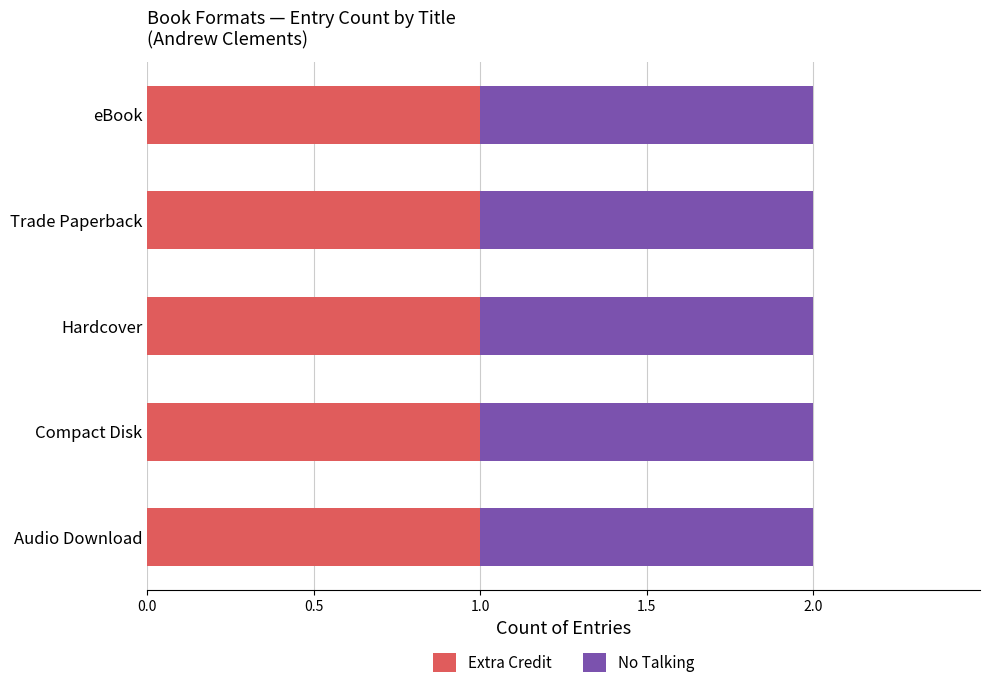

Is the value of Hardcover at No Talking greater than the value of Compact Disk at No Talking?

No